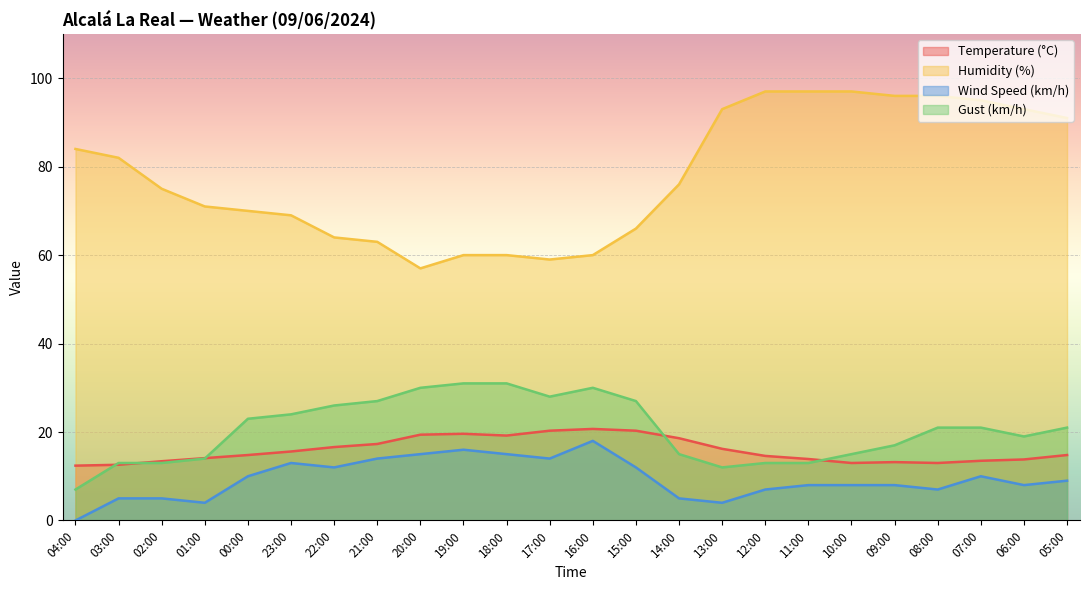

What is the value of the Wind Speed (km/h) point at the 10th from the left?

16.0